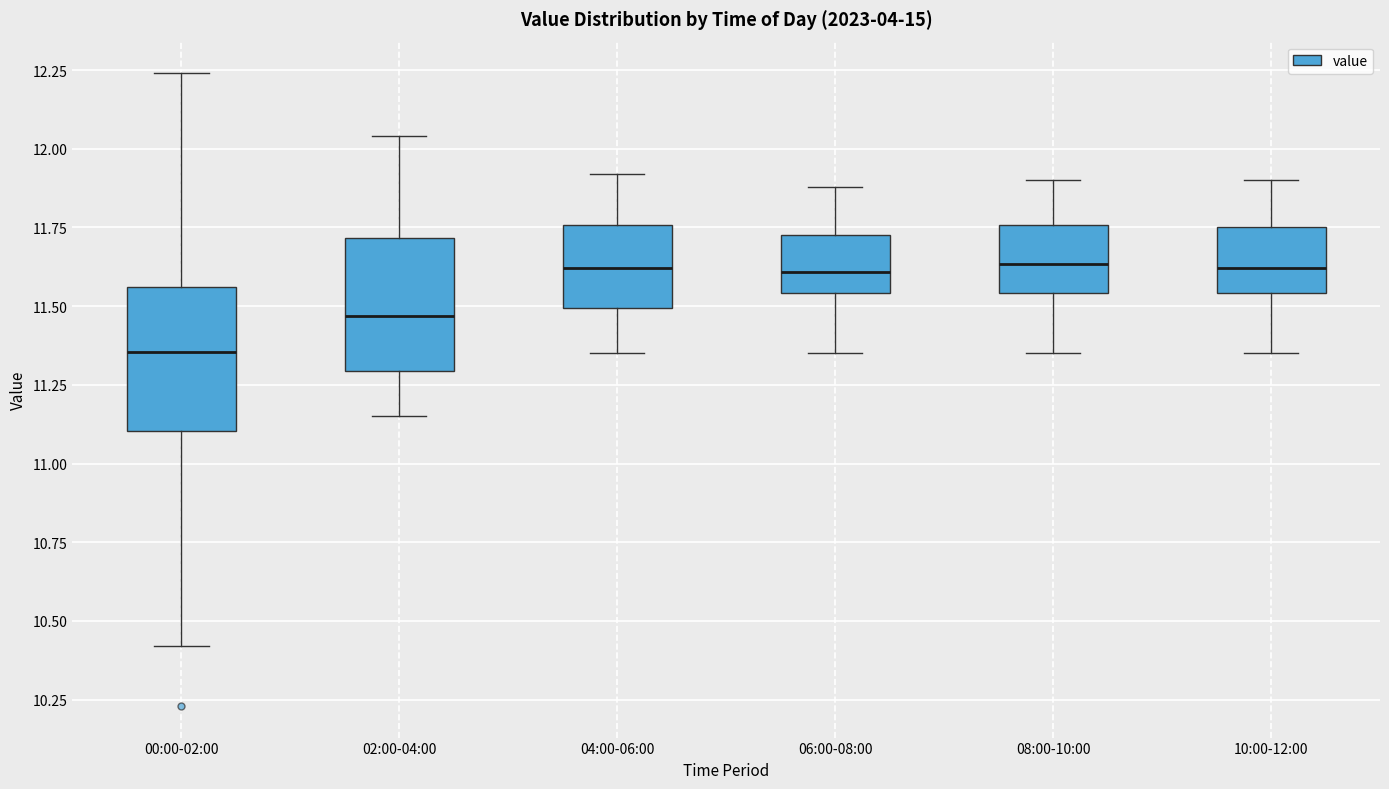

Reading left to right, transcribe this box plot: for each box, give where its median line is, the range the box spans, and where its two whiskers end, as read against the y-axis. The values are not printed on the chart, so give them approximately, as read against the axis.

00:00-02:00: median 11.35, box 11.10 to 11.55, whiskers 10.40 to 12.25
02:00-04:00: median 11.45, box 11.30 to 11.70, whiskers 11.15 to 12.05
04:00-06:00: median 11.60, box 11.50 to 11.75, whiskers 11.35 to 11.90
06:00-08:00: median 11.60, box 11.55 to 11.75, whiskers 11.35 to 11.90
08:00-10:00: median 11.65, box 11.55 to 11.75, whiskers 11.35 to 11.90
10:00-12:00: median 11.60, box 11.55 to 11.75, whiskers 11.35 to 11.90